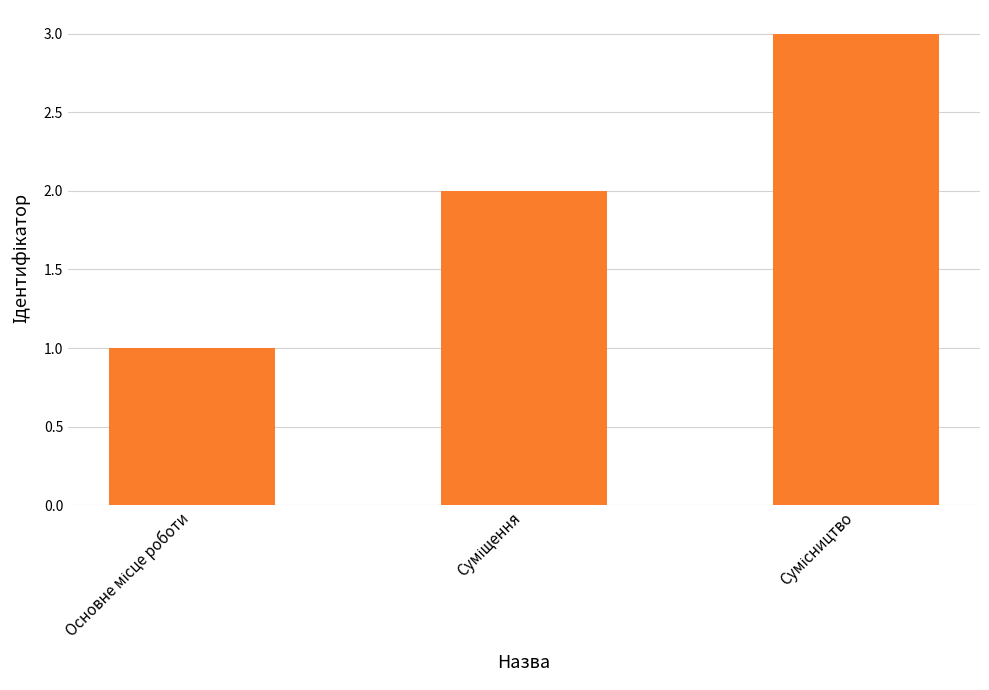

What is the greatest value displayed?

3